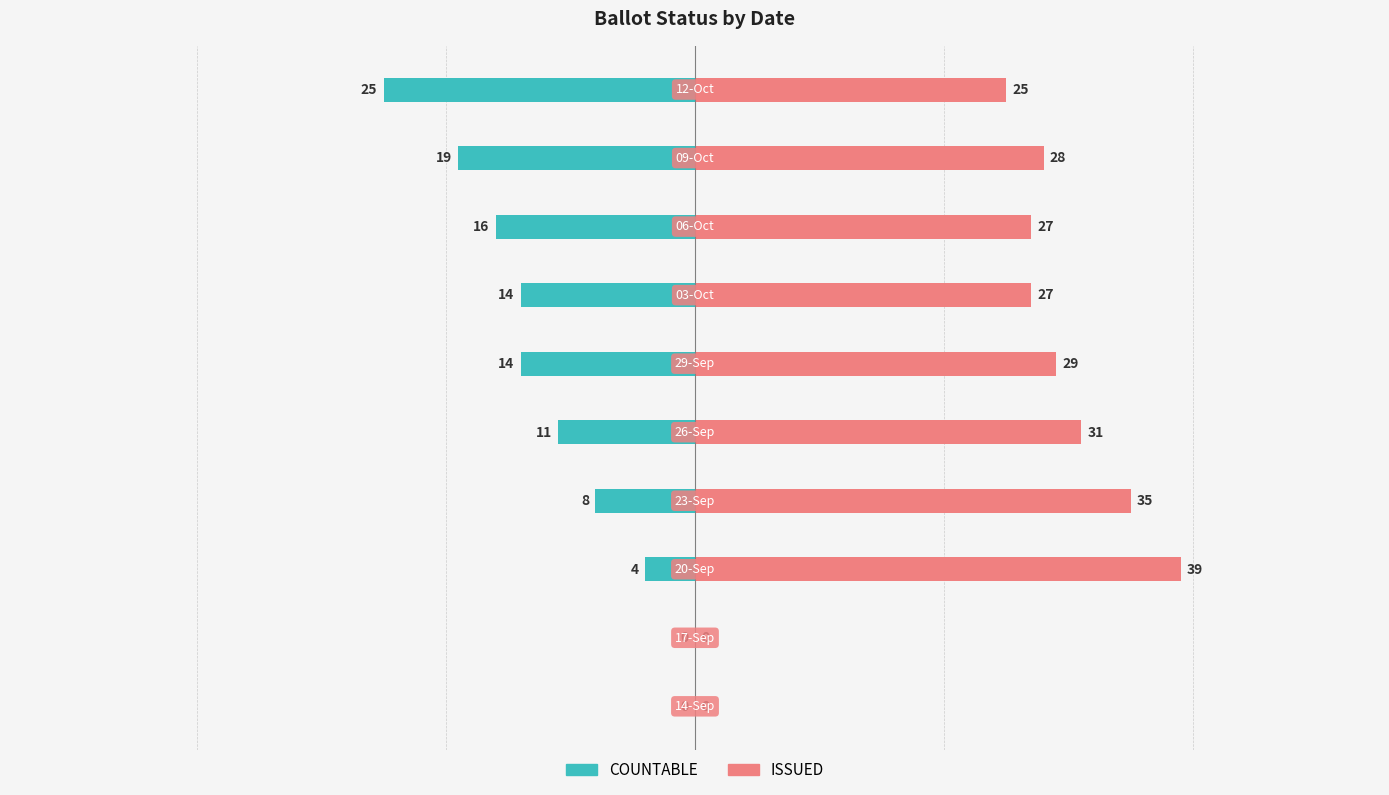

List the series in order of their peak value, lowest first.

COUNTABLE, ISSUED